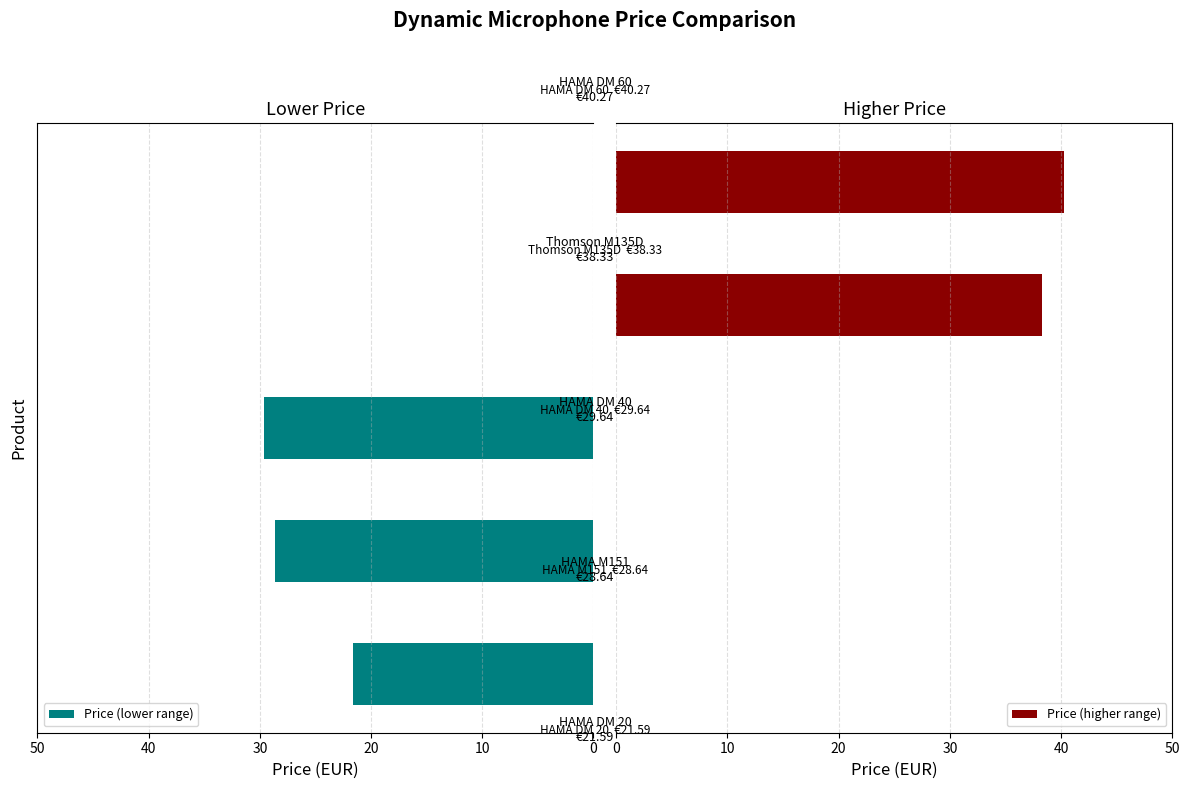

How many groups of bars are there?

5